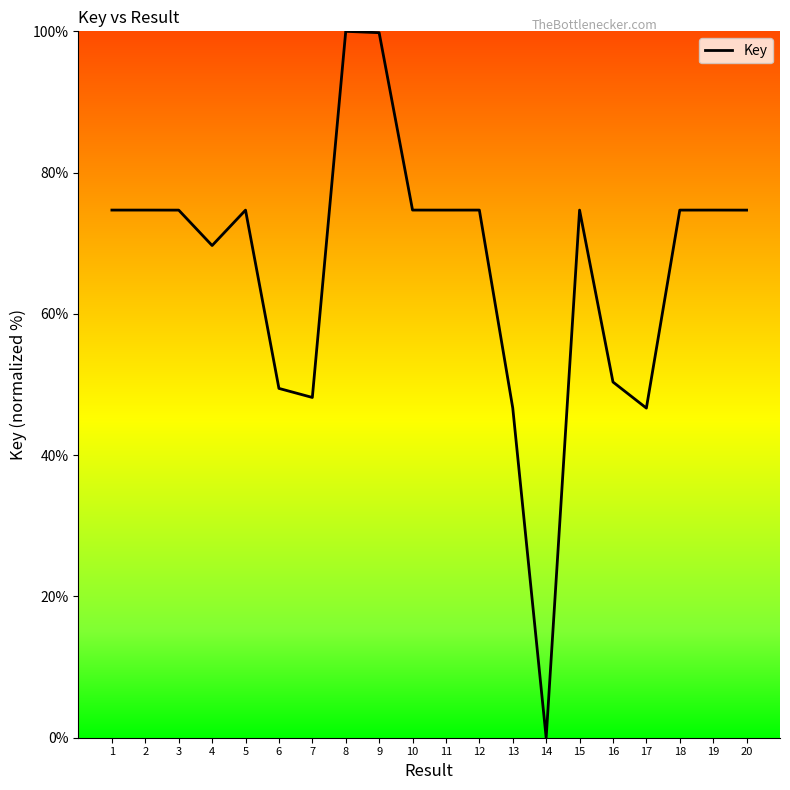

Approximately how many times larger is the value at 19 compared to 20?

1.0